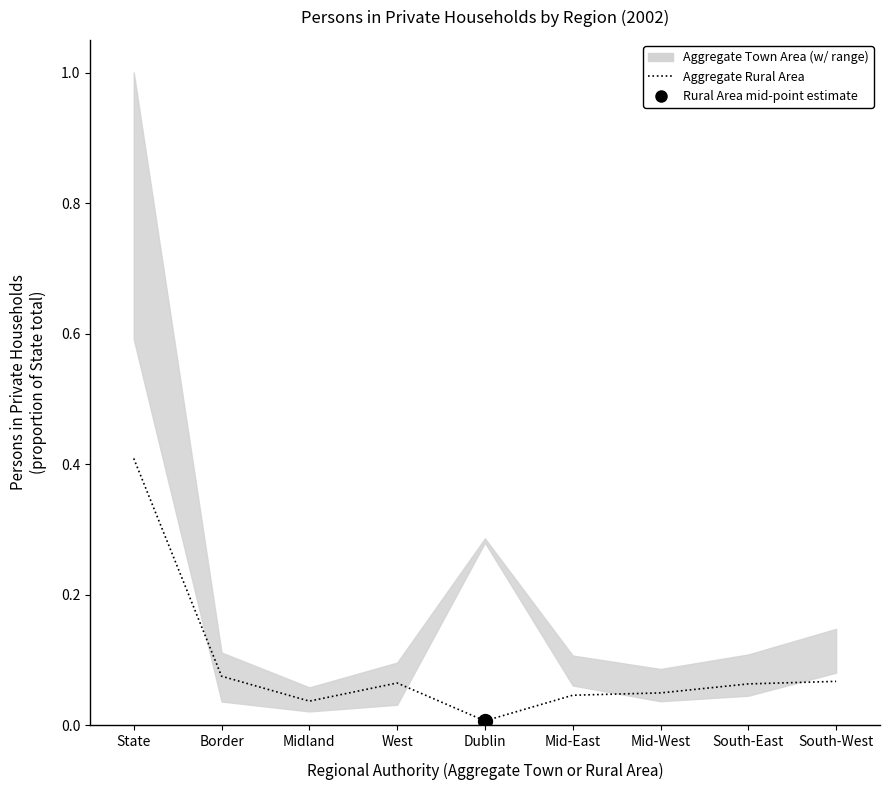

Between Mid-West and Mid-East, which is larger?

Mid-West